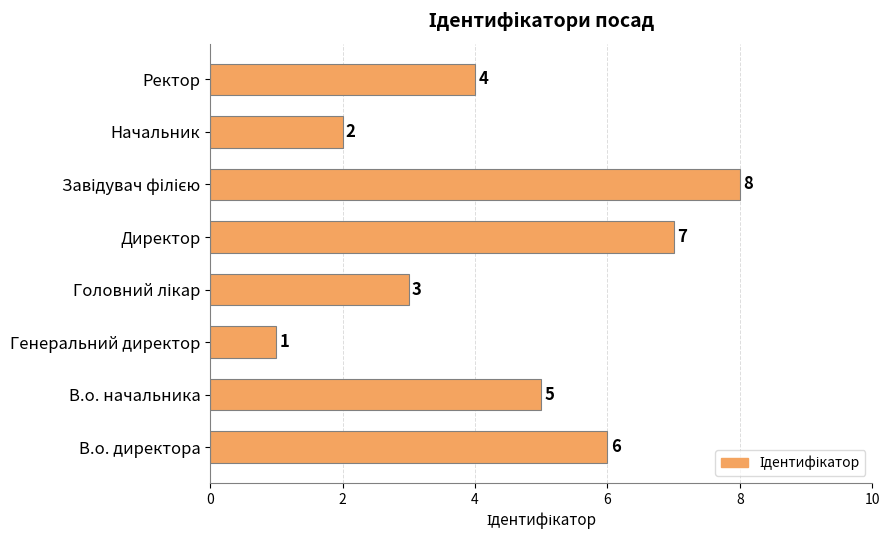

How many values are below 5?

4